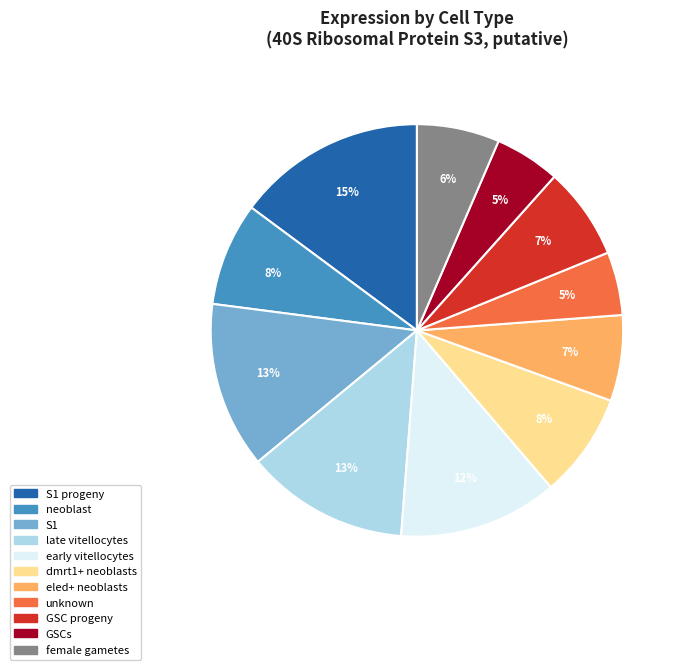

Does any single category account for the majority?

No